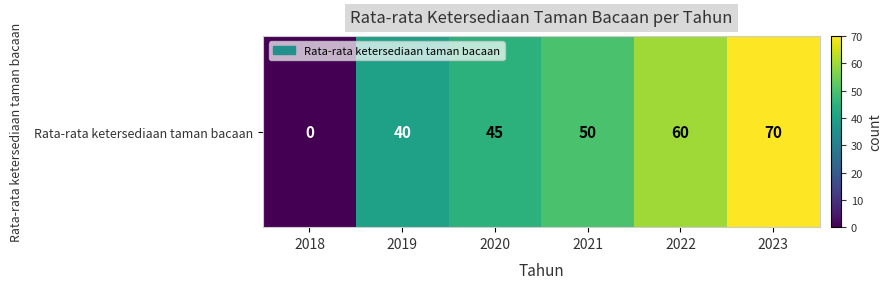

Is it true that the value at 2020 is 18?

False